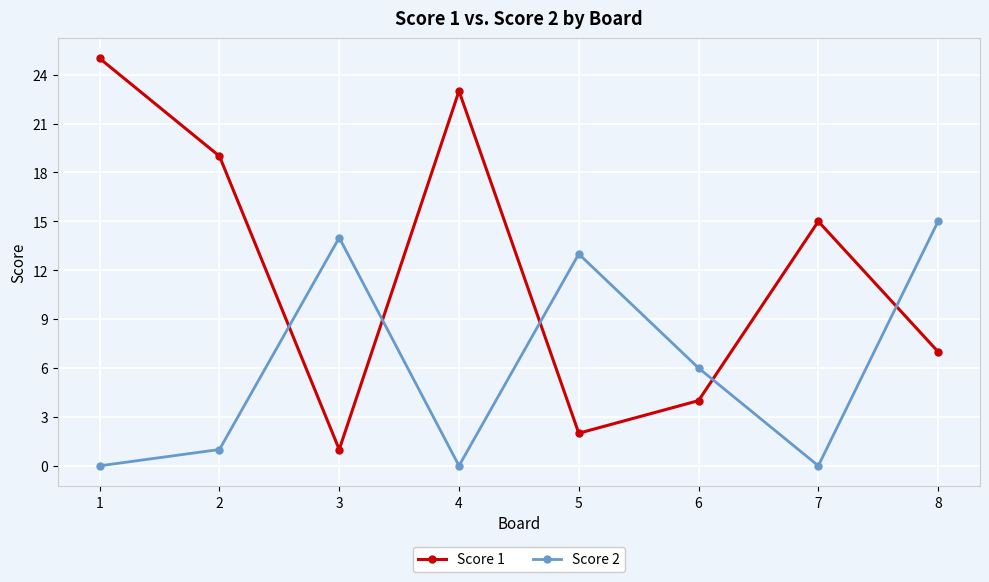

Where is the first local maximum for Score 1?

4